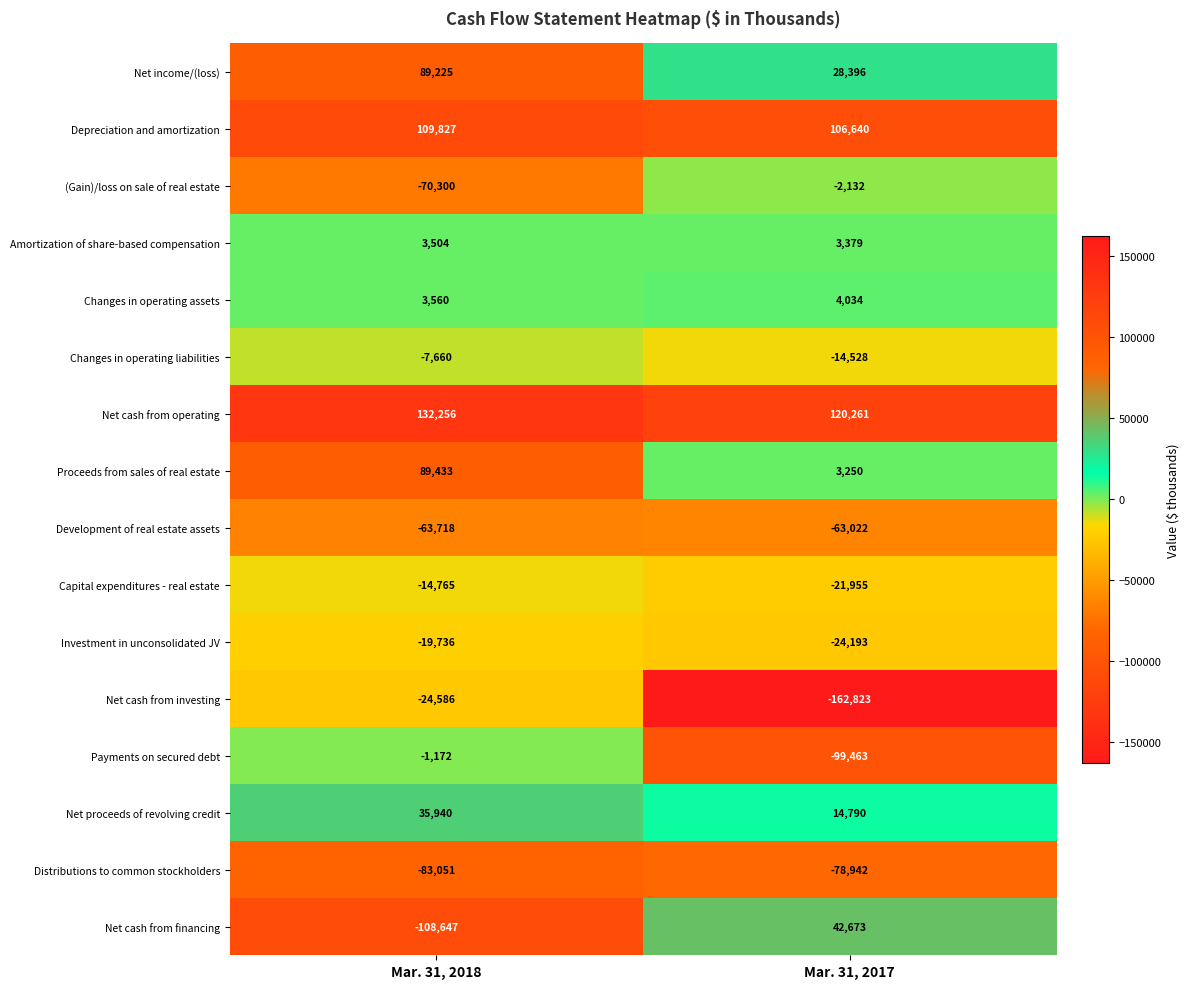

Where is Capital expenditures - real estate nearest to the value -18360?

Mar. 31, 2018